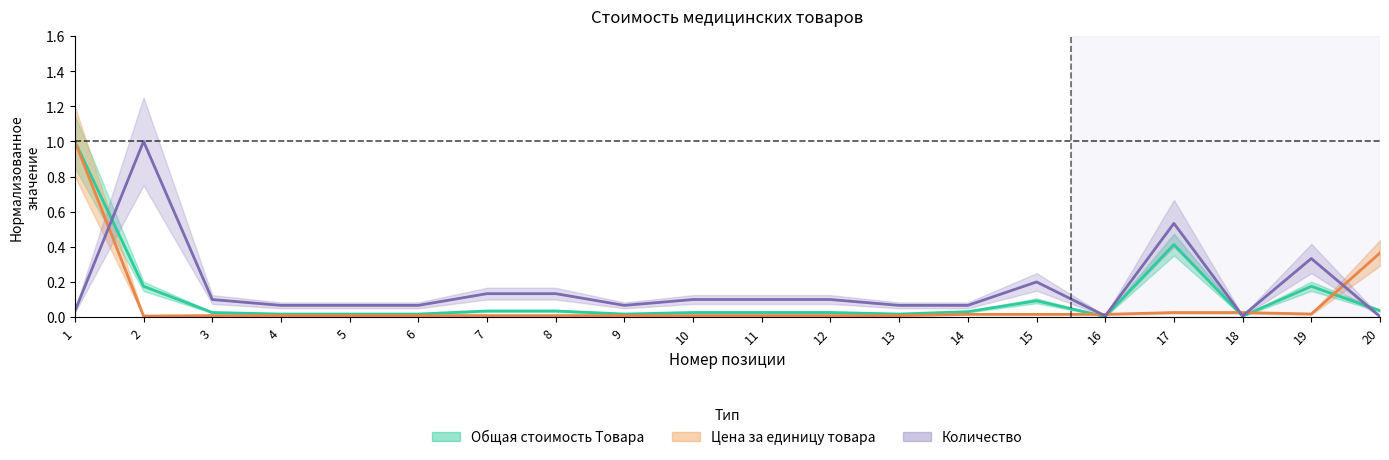

Where do Общая стоимость Товара and Цена за единицу товара first cross each other?

15 and 16